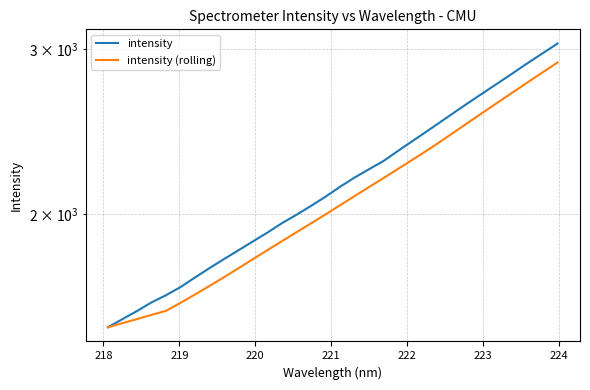

Does the chart display data point markers on the line(s)?

No